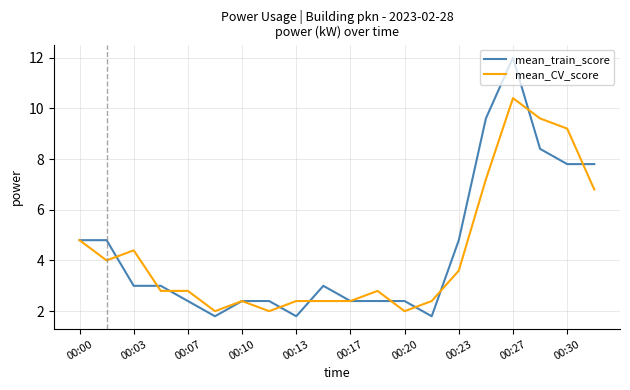

What are all the series names shown in the legend?

mean_train_score, mean_CV_score